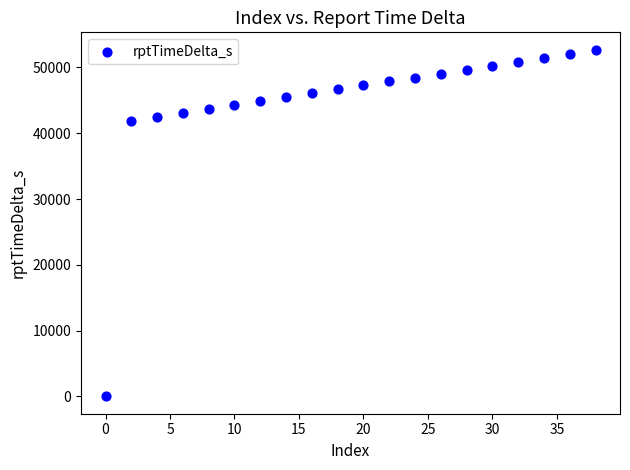

What is the range of X values (max minus min)?

38